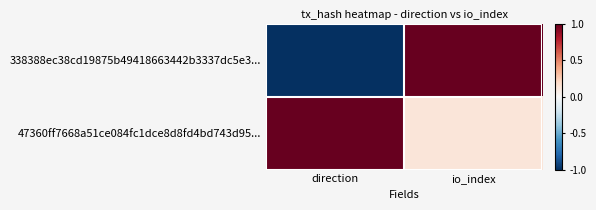

At how many categories does at least one series exceed 0?

2